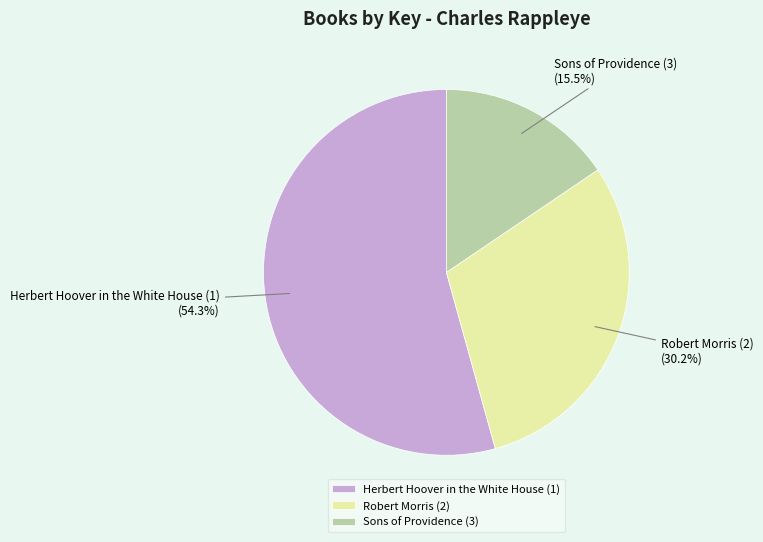

What is the smallest slice in the pie chart?

Sons of Providence (3)